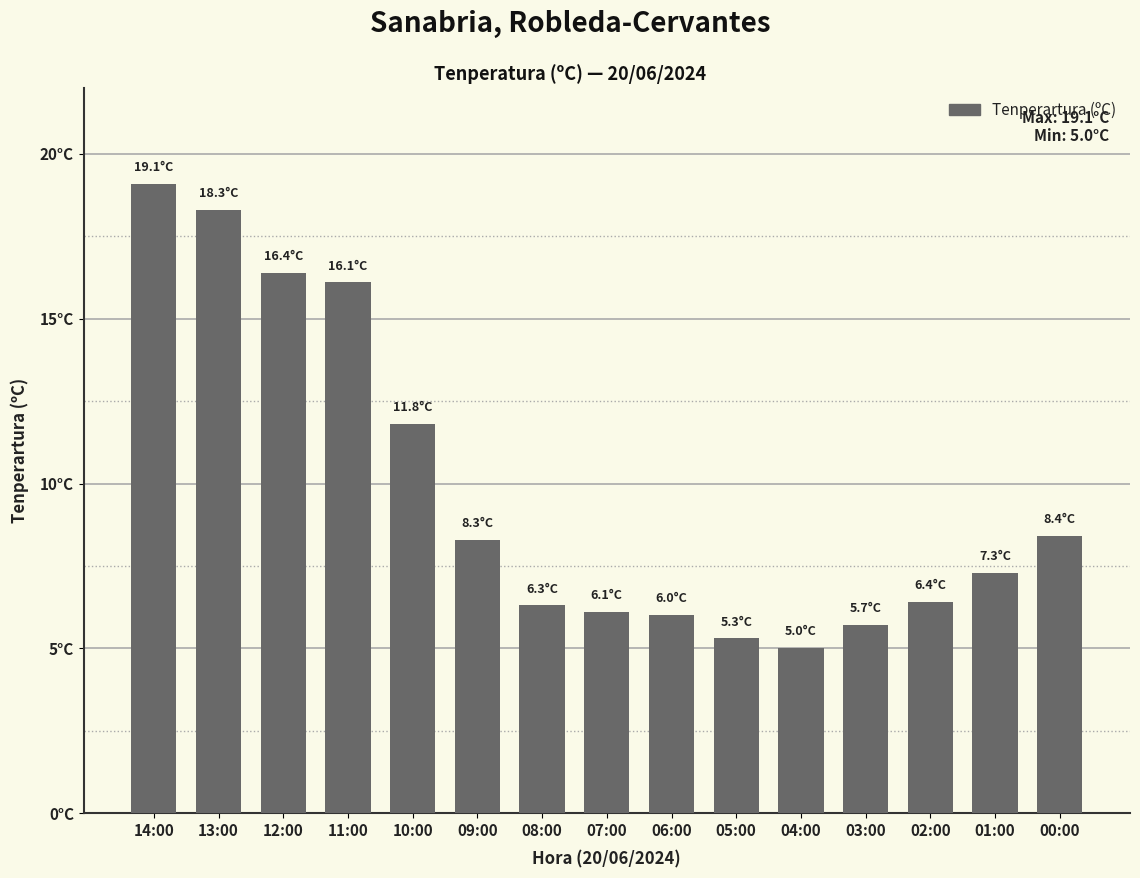

At which category does the chart reach its peak across all series?

14:00